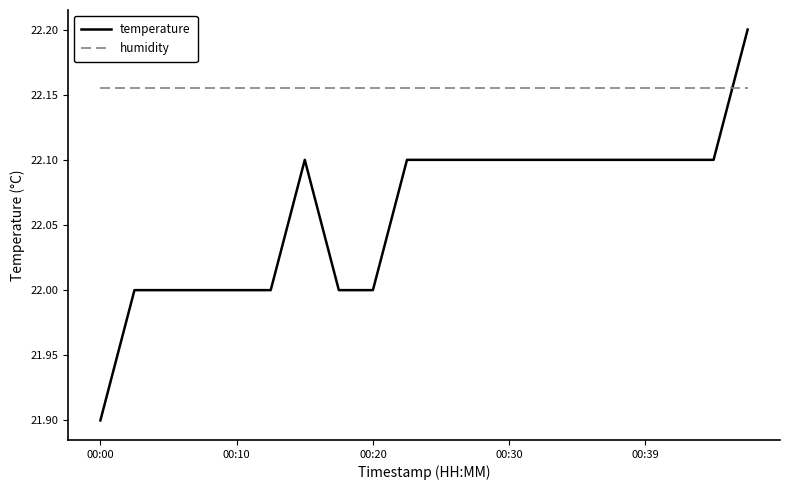

List the series in order of their peak value, lowest first.

humidity, temperature